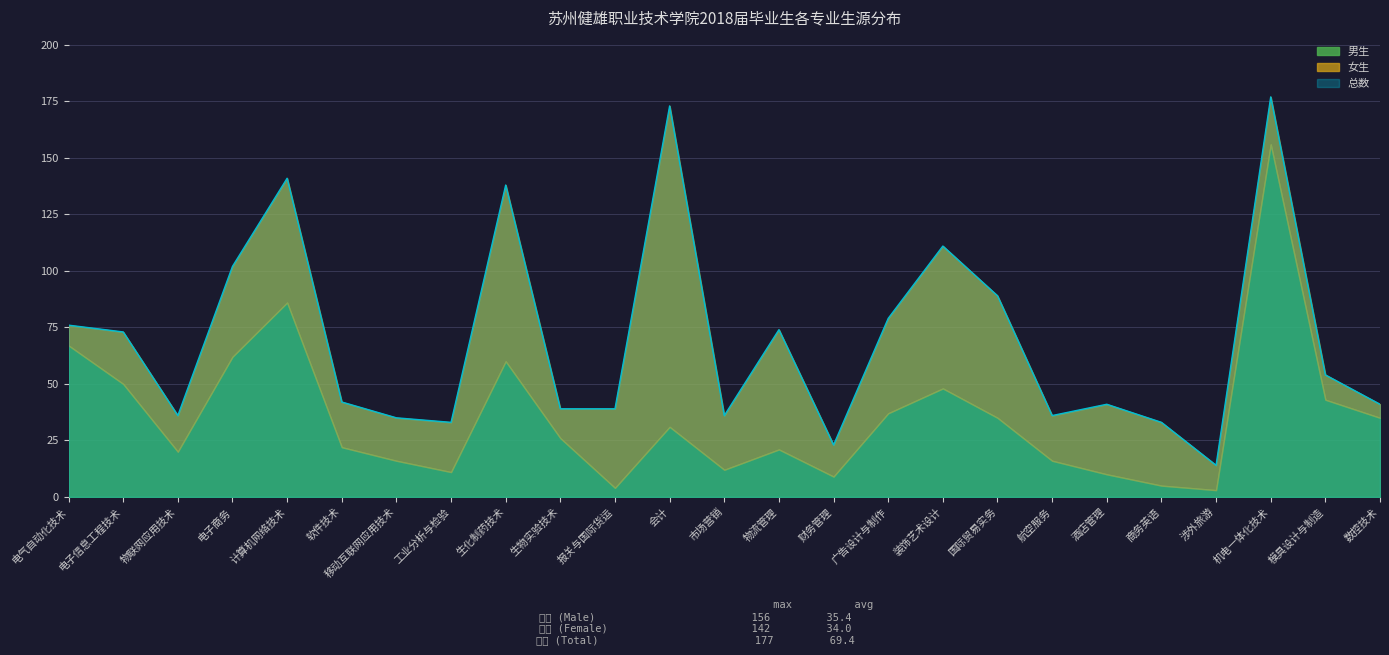

At which category does 女生 reach its first local valley?

物联网应用技术